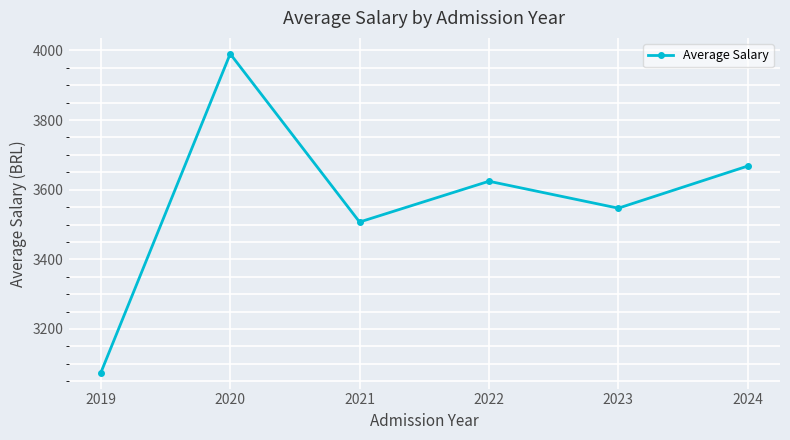

What is the ratio of the value at 2021 to the value at 2022?

1.0